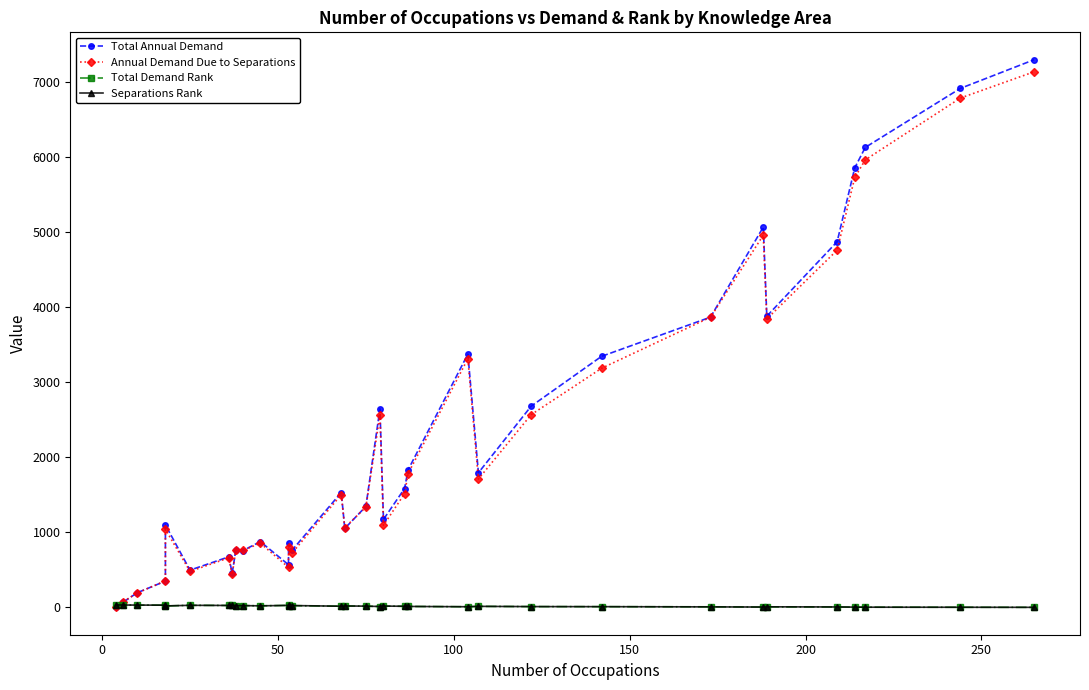

Is the value of Total Demand Rank at 21 greater than the value of Total Annual Demand at 12?

No